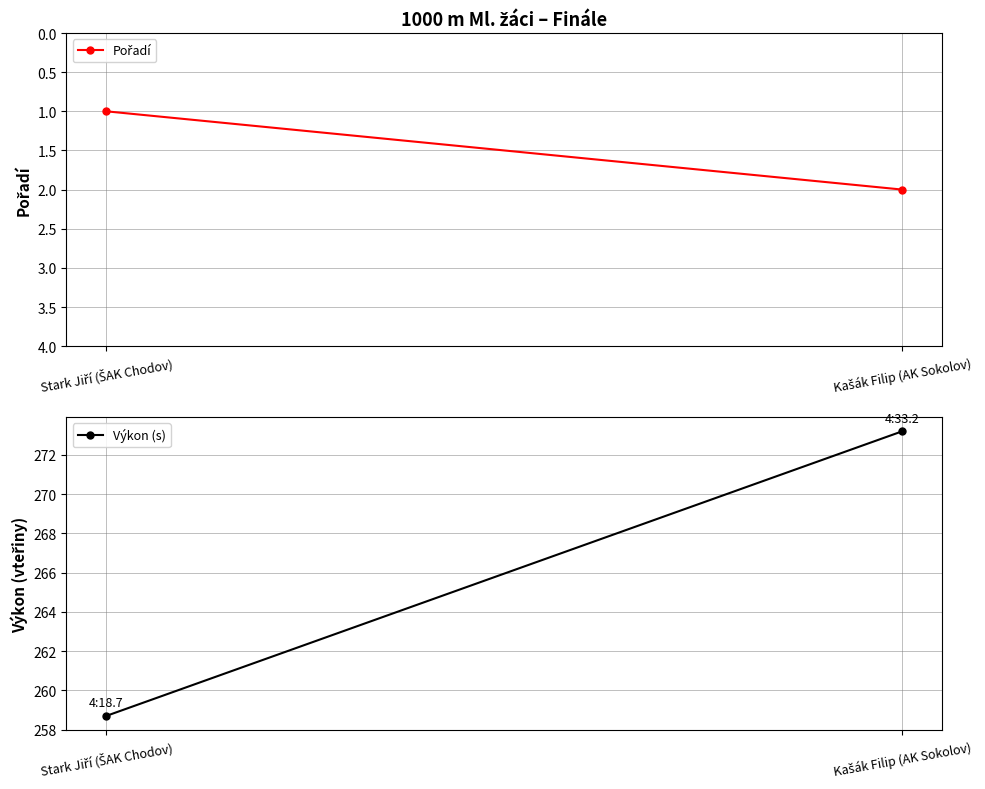

The Pořadí series shows 1.1 at Kašák Filip (AK Sokolov). True or false?

False